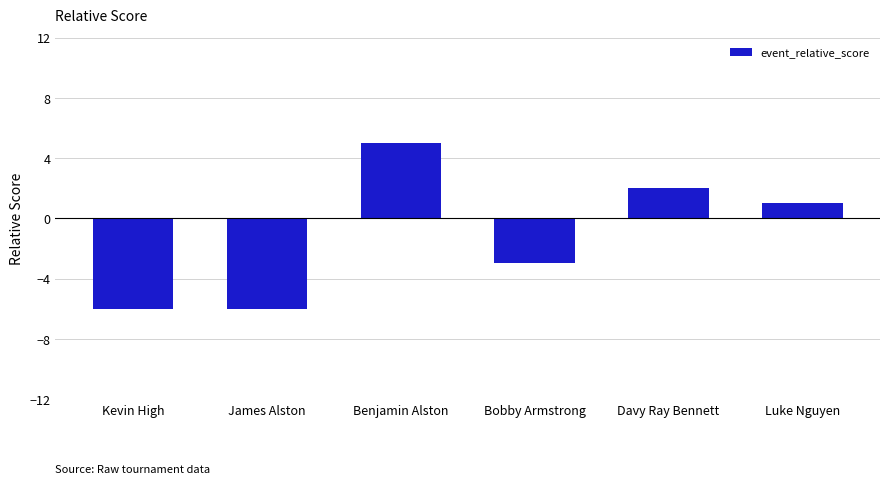

How many values are below 1?

3